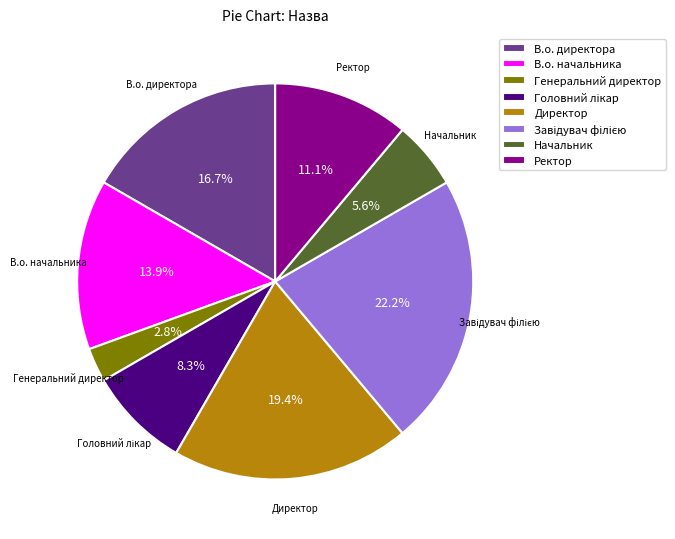

The Генеральний директор slice represents 10% of the pie. True or false?

False